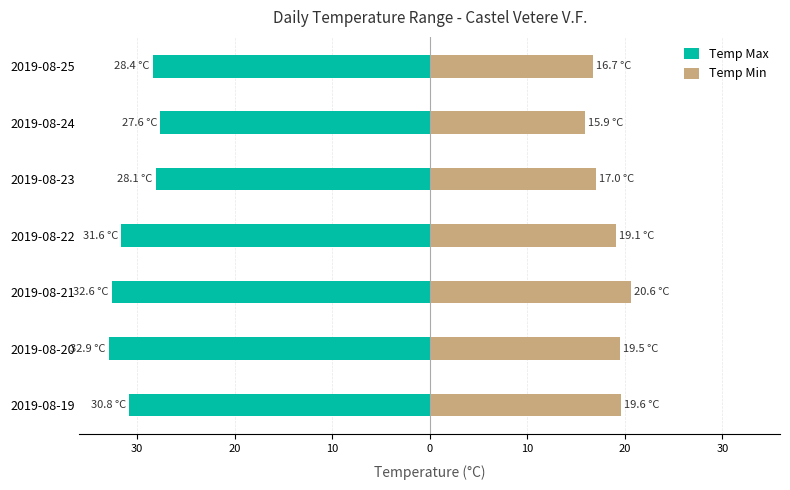

What is the label of the 5th bar from the right?

20